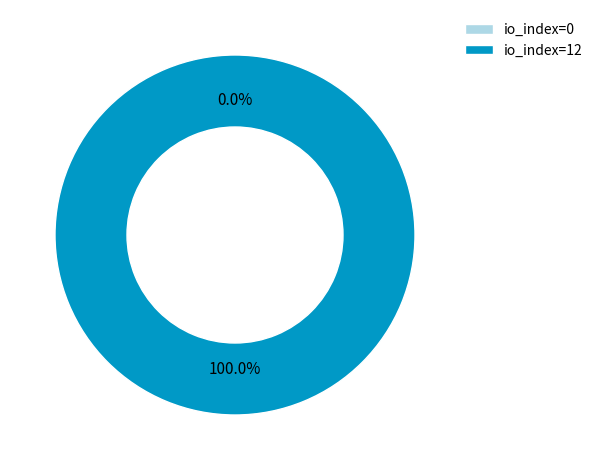

To the nearest percent, what is the average slice percentage?

50%